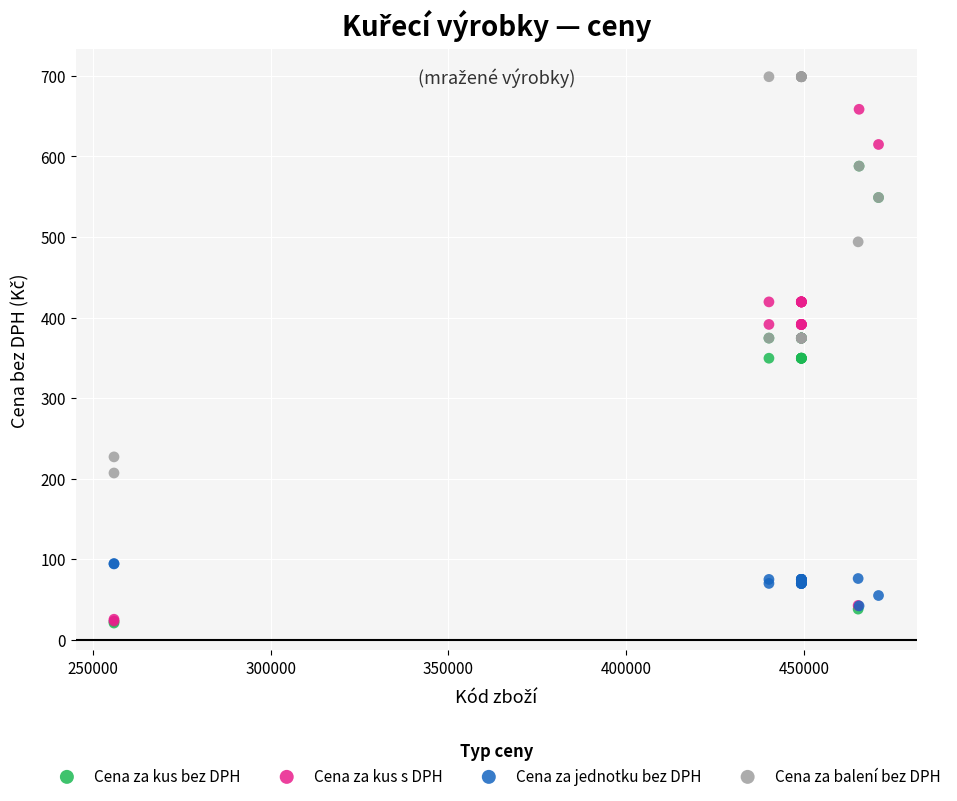

What are all the series names shown in the legend?

Cena za kus bez DPH, Cena za kus s DPH, Cena za jednotku bez DPH, Cena za balení bez DPH